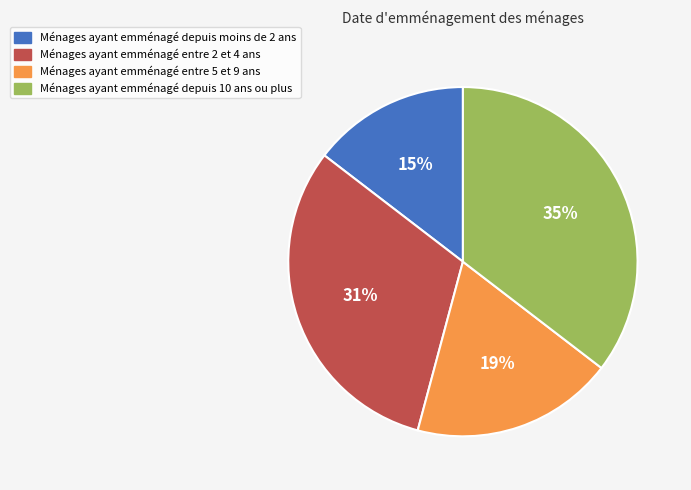

Is it true that Ménages ayant emménagé entre 5 et 9 ans is 10% of the pie?

False